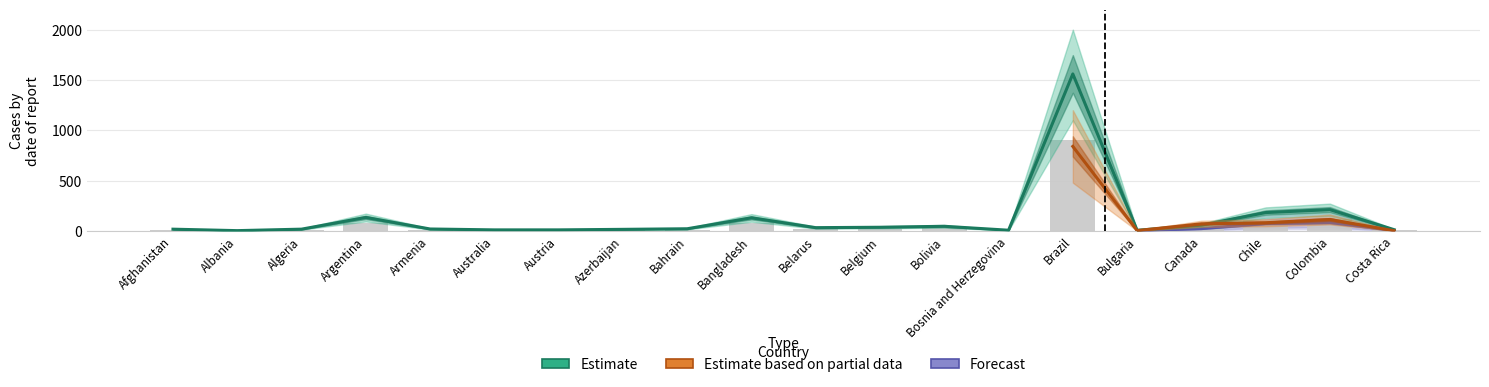

Where is deaths nearest to the value 450?

Colombia